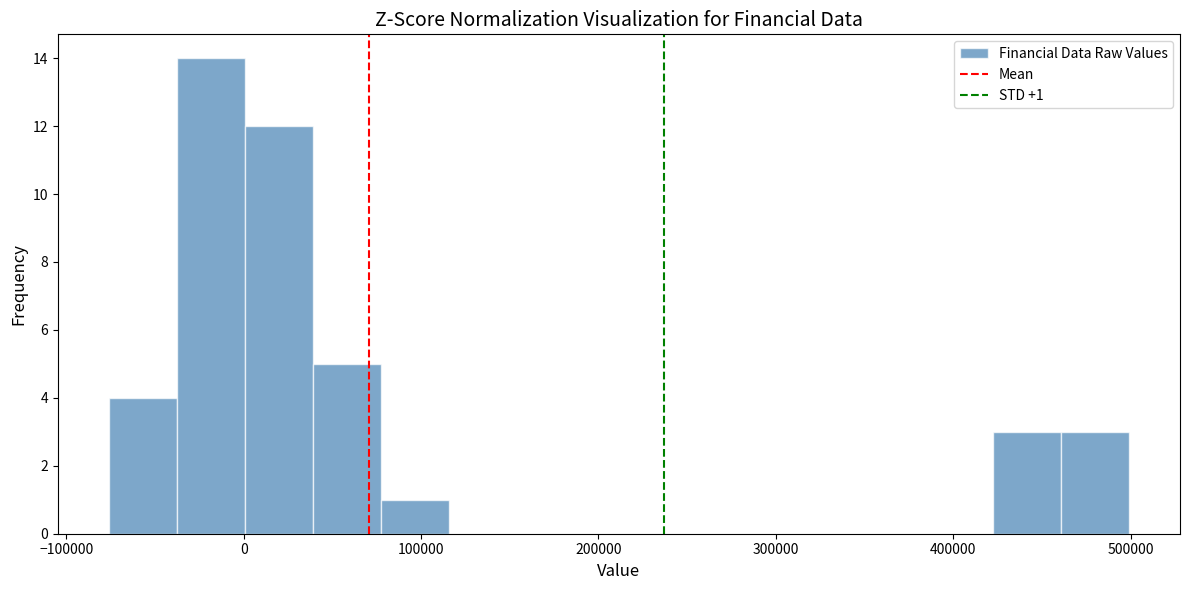

Read against the x-axis, roughly where is the centre of the tallest bar?

-20000